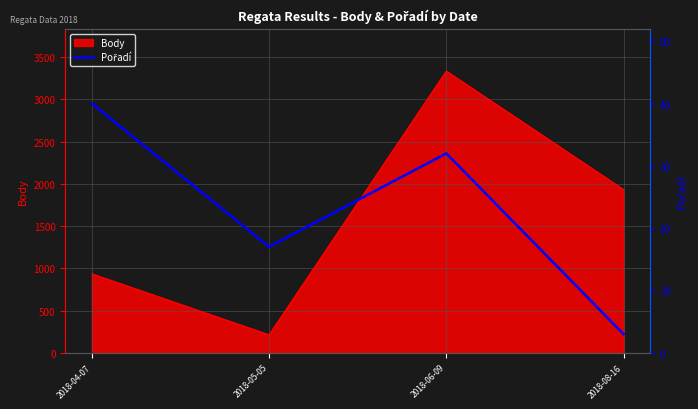

How many categories are shown in the chart?

4